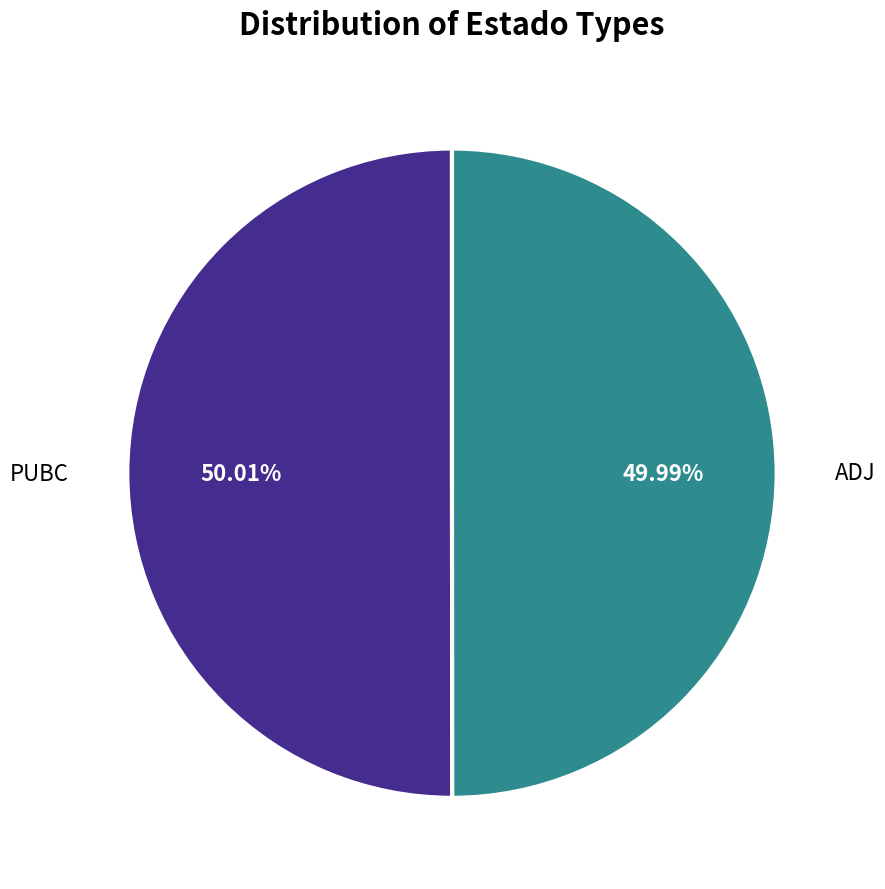

Is there a majority slice in this chart?

Yes